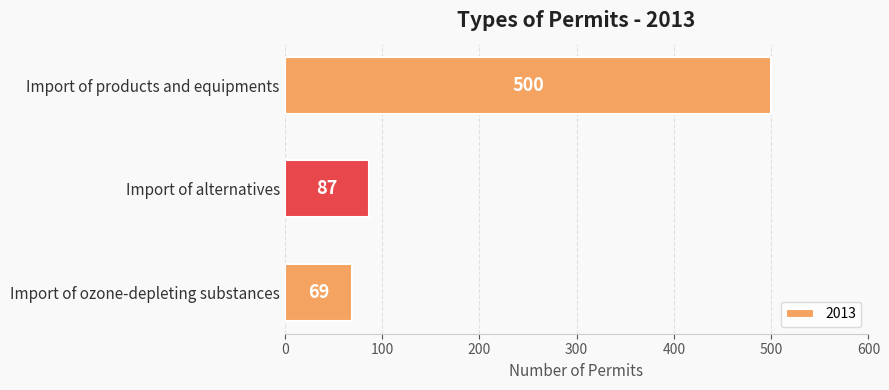

List the labels in order of value, largest first.

Import of products and equipments, Import of alternatives, Import of ozone-depleting substances